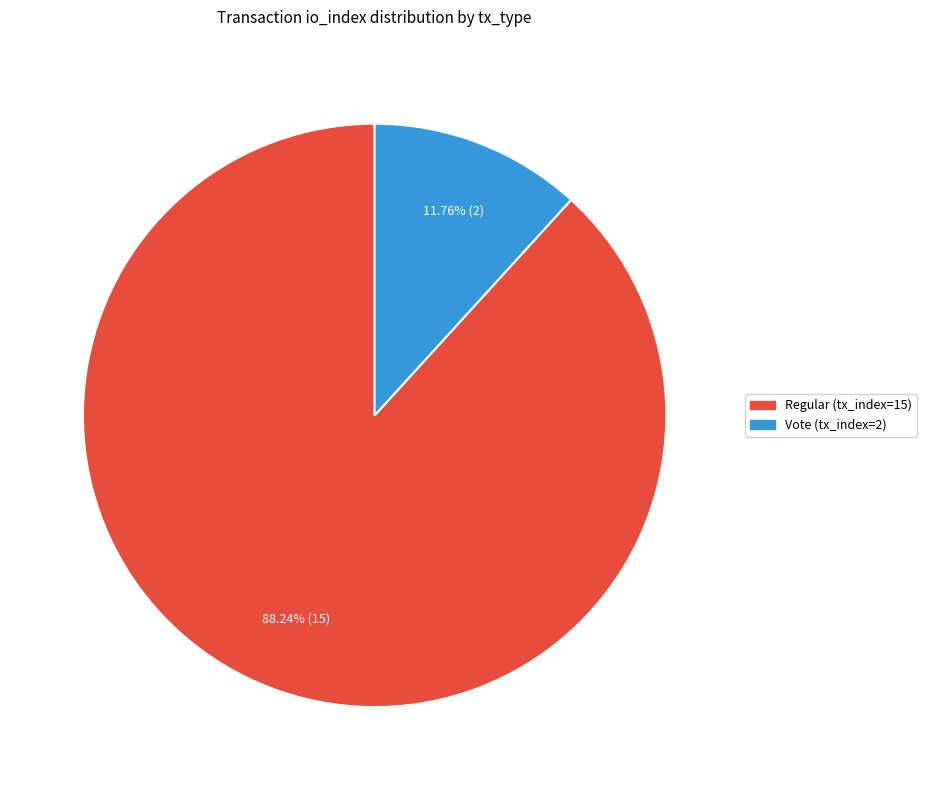

To the nearest percent, what percentage of the pie is Vote (tx_index=2)?

12%